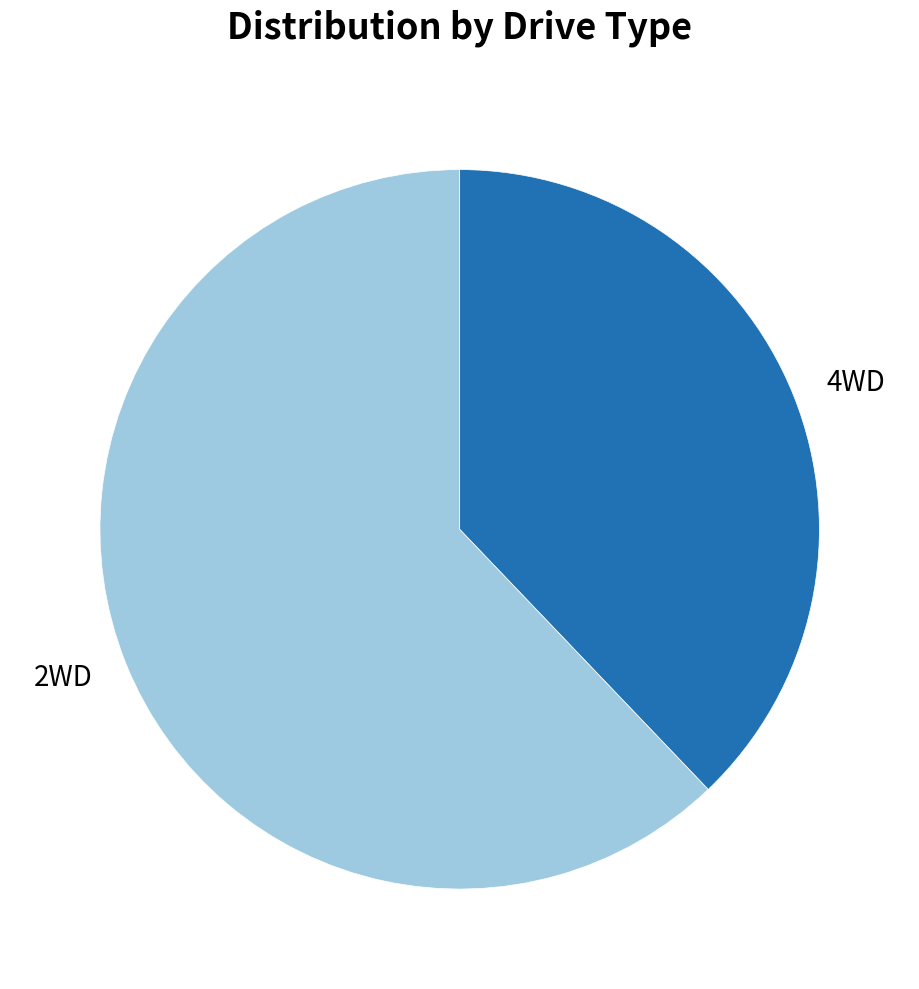

The 2WD slice represents 62% of the pie. True or false?

True